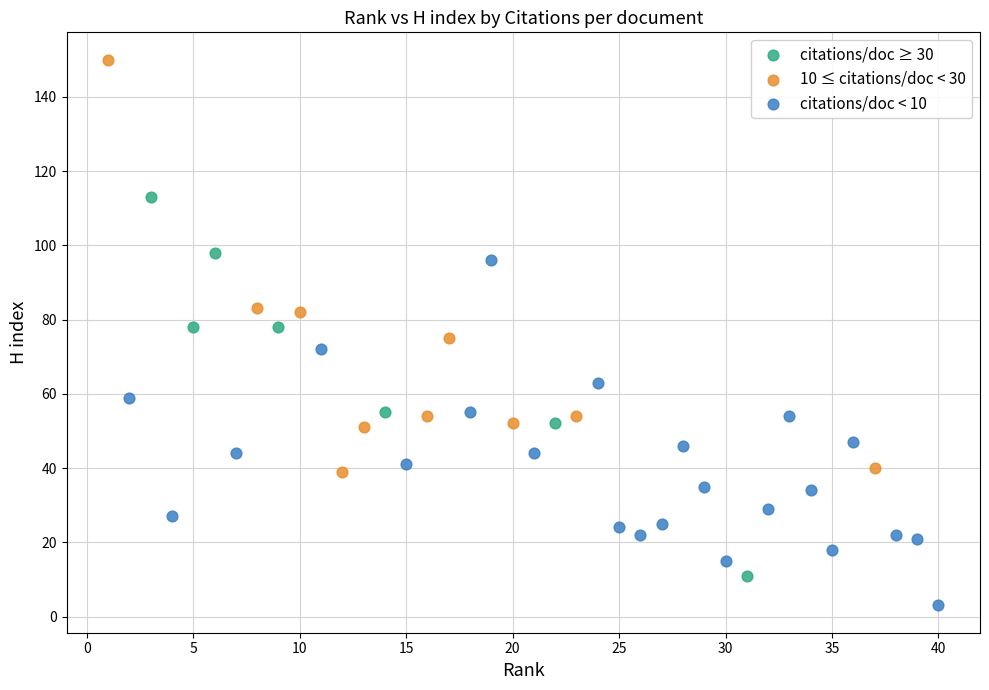

Which series reaches the minimum Y coordinate?

citations/doc < 10